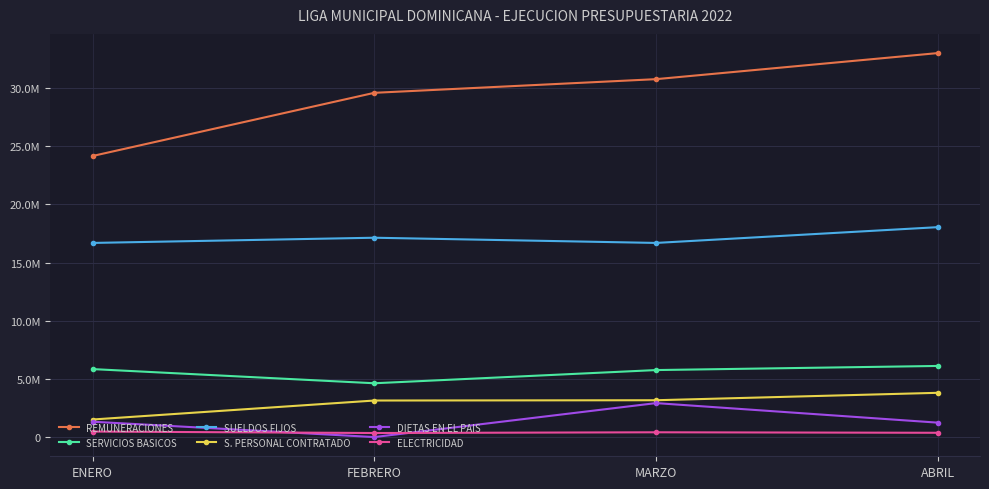

True or false: S. PERSONAL CONTRATADO and ELECTRICIDAD intersect in this chart.

False